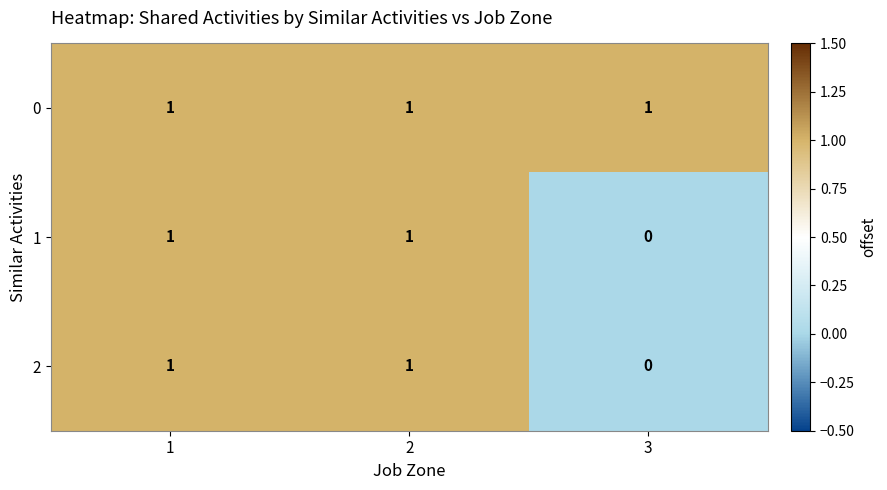

How many data points does each series have?

3